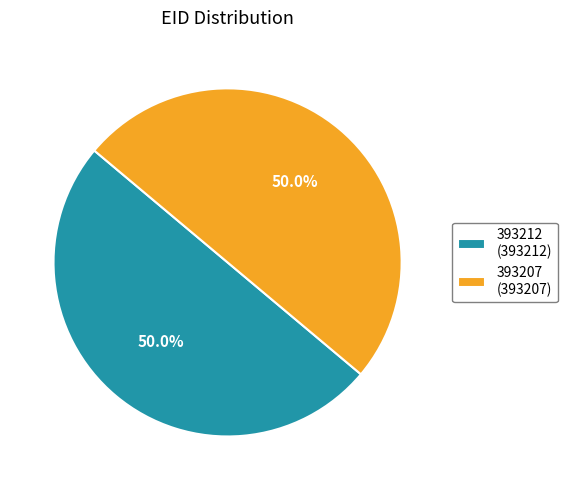

What is the total percentage of 393212 (393212) and 393207 (393207)?

100.0%